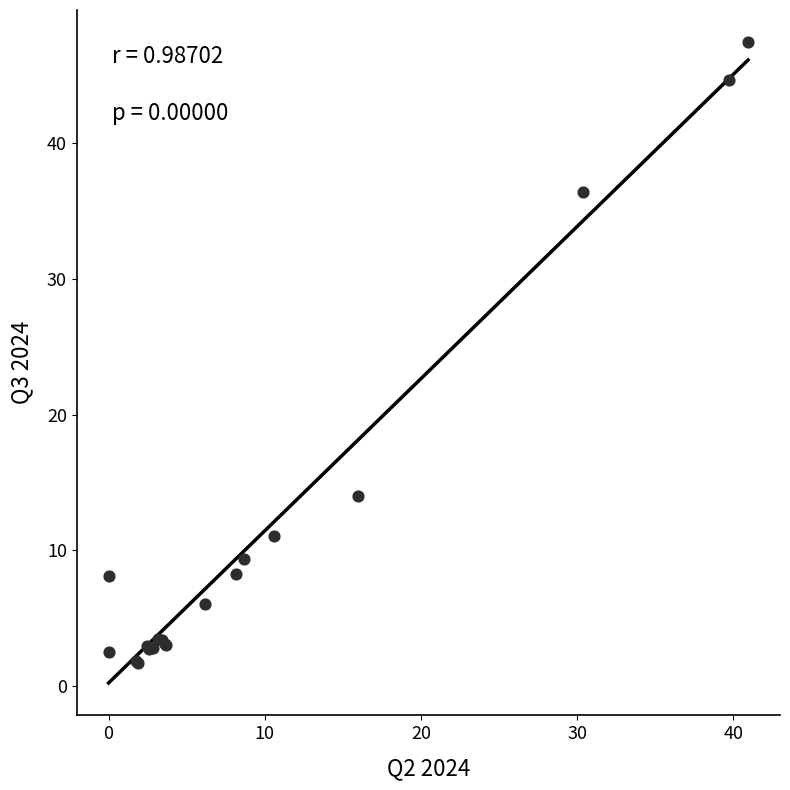

What Y value in the scatter plot is closest to 24?

14.0